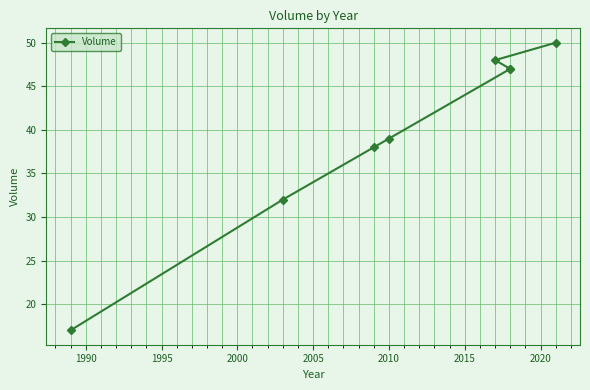

What is the greatest value displayed?

50